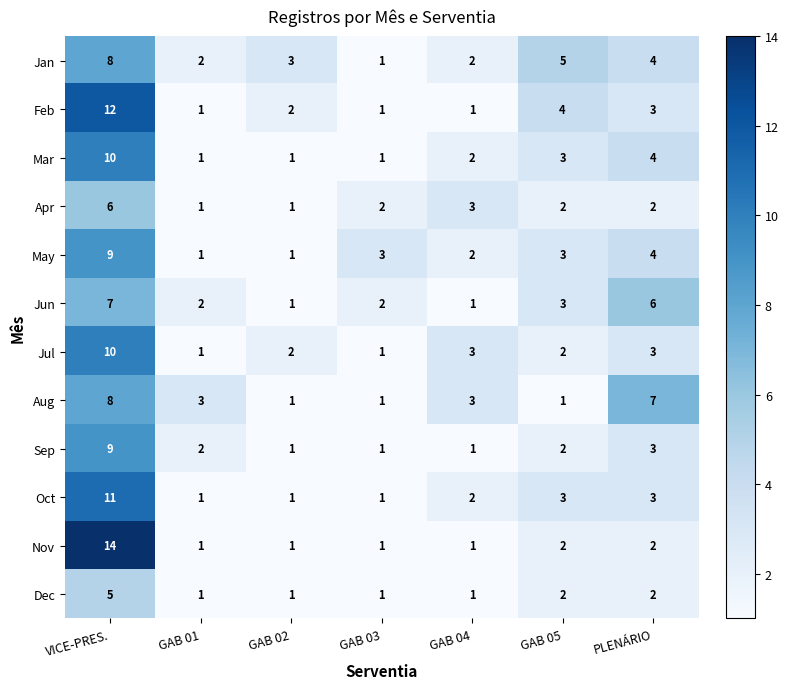

What is the sum of the Apr values at GAB 01 and GAB 05?

3